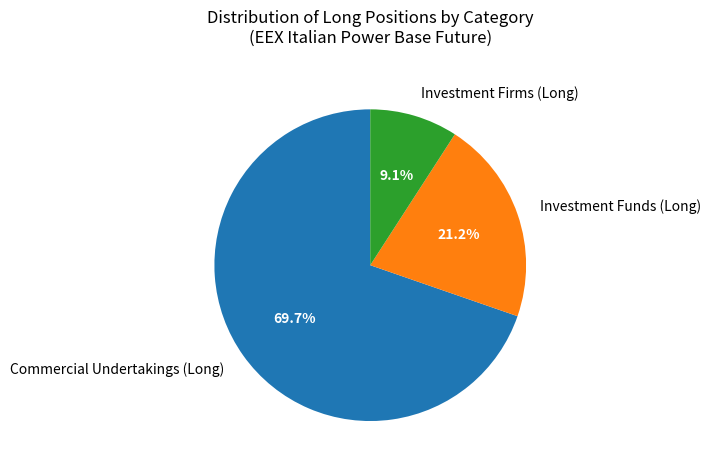

True or false: Investment Funds (Long) accounts for 21% of the total.

True